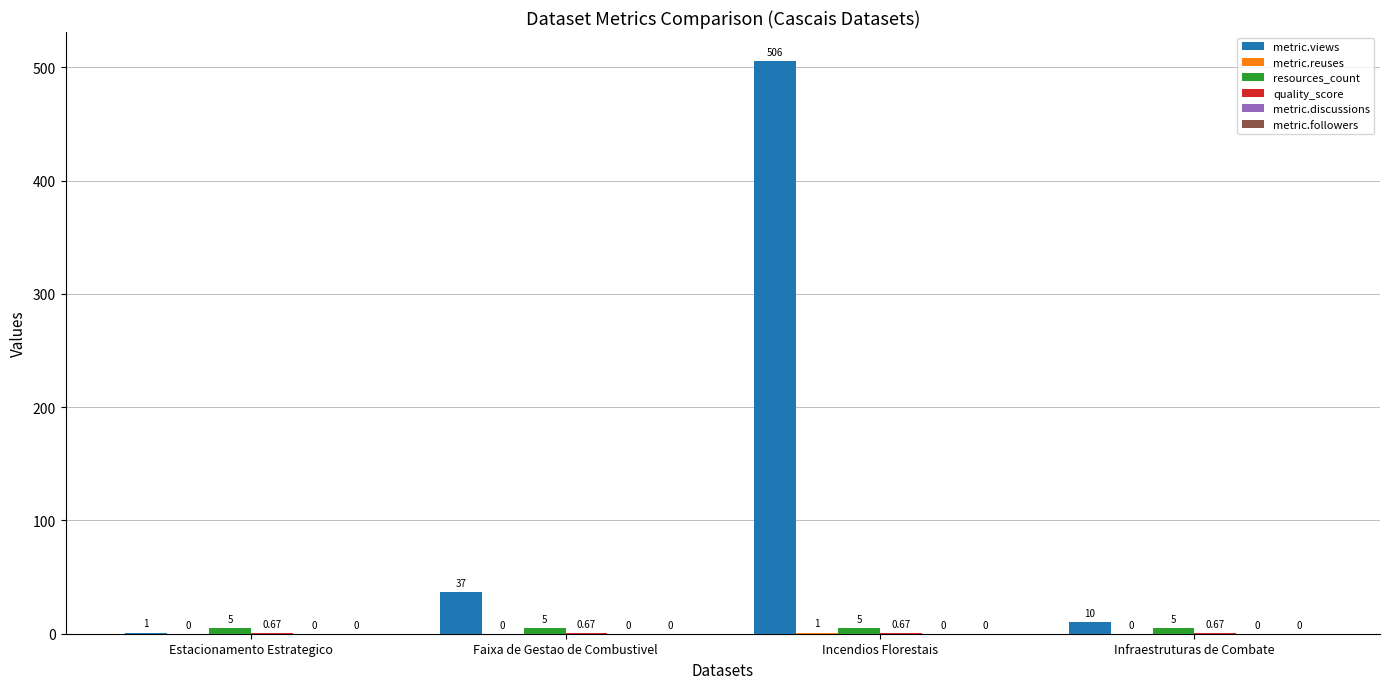

Which series changed the most between Faixa de Gestao de Combustivel and Incendios Florestais?

metric.views